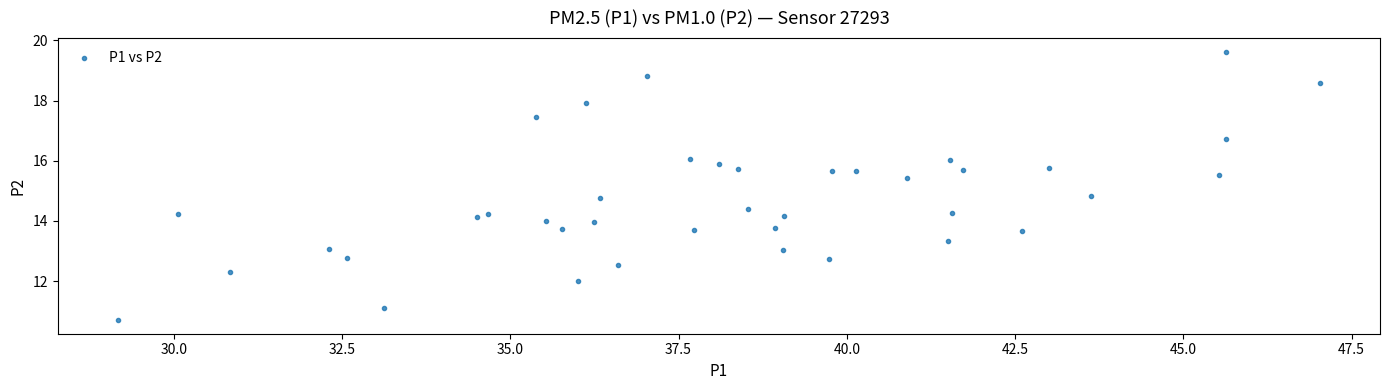

What is the range of Y values (max minus min)?

8.9